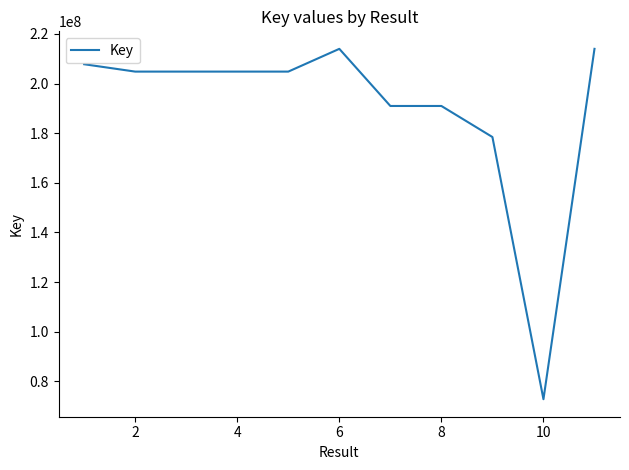

What is the maximum value shown in the chart?

213963412